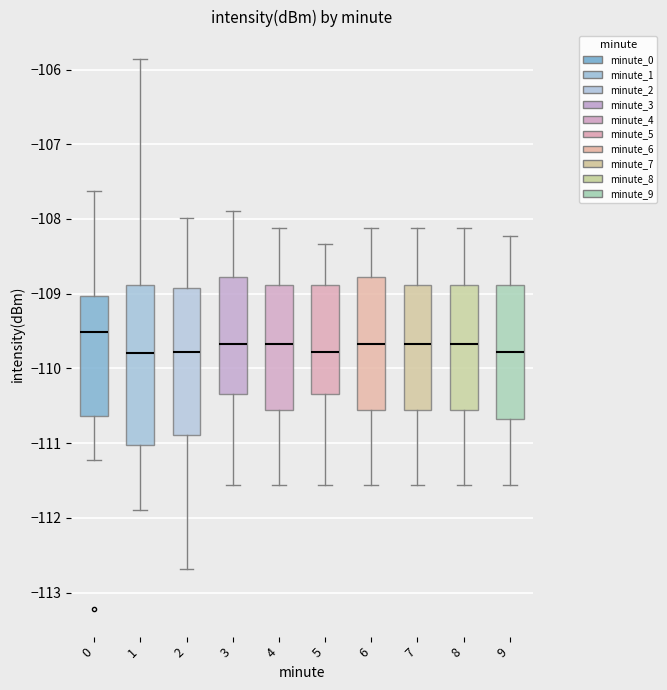

Which box has the highest median line?

0